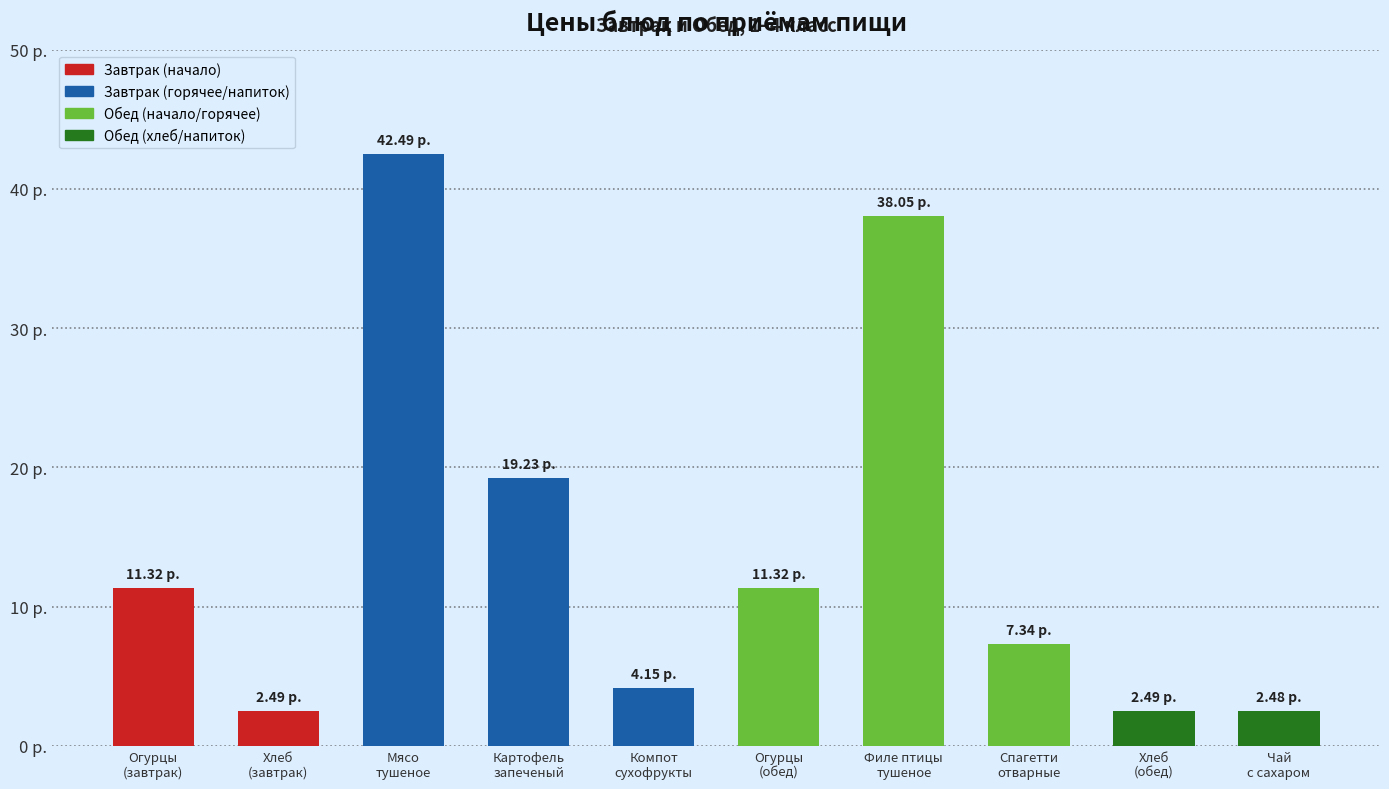

Reading right to left, transcribe all the data shown in this chart.

Чай
с сахаром=2.5	Хлеб
(обед)=2.5	Спагетти
отварные=7.3	Филе птицы
тушеное=38.0	Огурцы
(обед)=11.3	Компот
сухофрукты=4.2	Картофель
запеченый=19.2	Мясо
тушеное=42.5	Хлеб
(завтрак)=2.5	Огурцы
(завтрак)=11.3